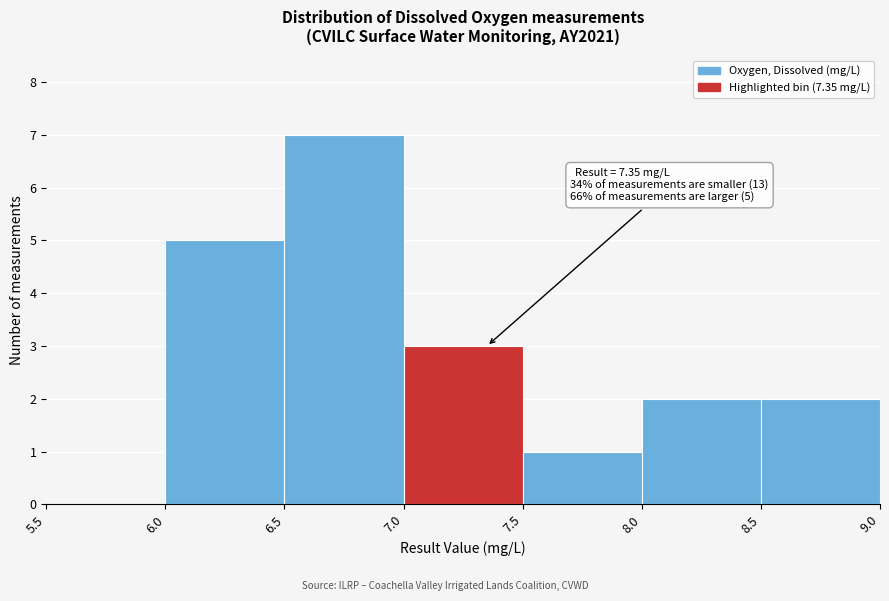

Which range on the x-axis has the tallest bar?

6.5 to 7.0